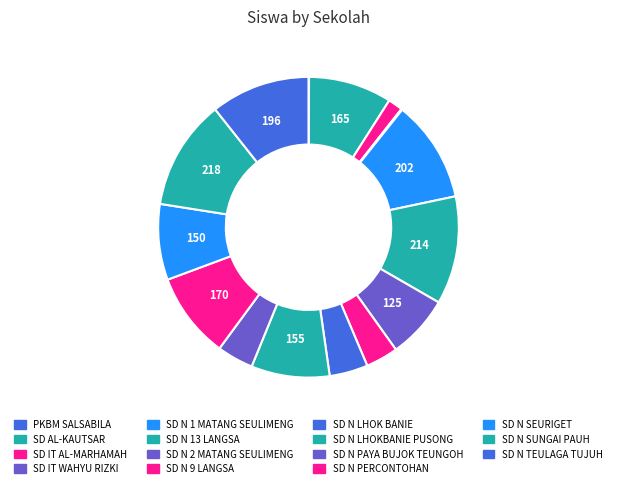

To the nearest percent, what percentage of the pie is SD N 1 MATANG SEULIMENG?

11%